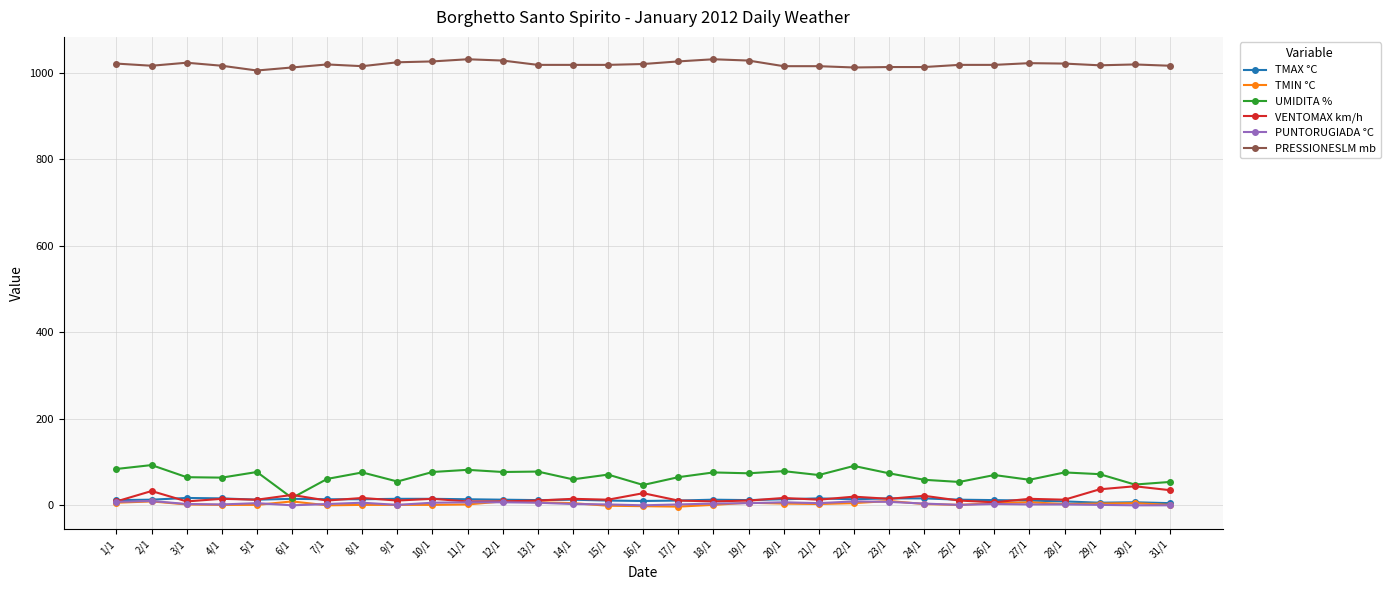

What is the greatest value displayed?

1031